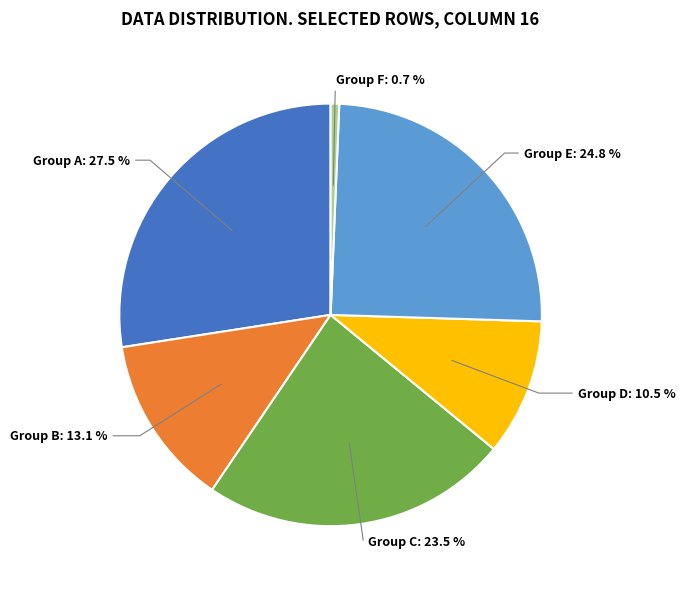

Does Group A account for over 50% of the chart?

No